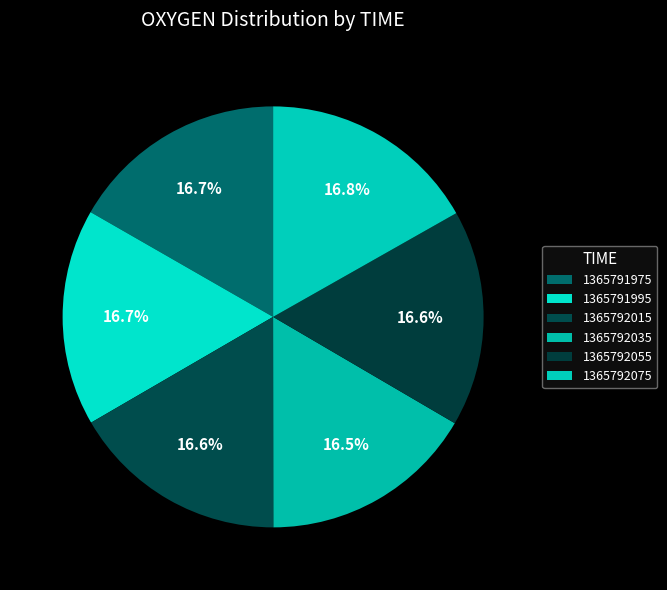

Which has a higher value, 1365791995 or 1365792055?

1365791995